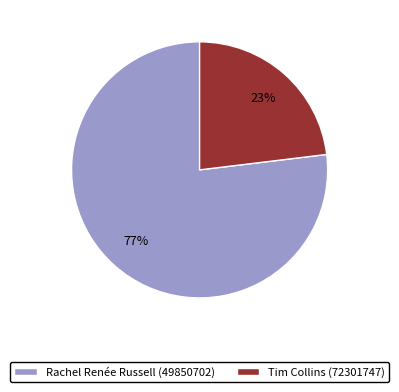

The Tim Collins (72301747) slice represents 23% of the pie. True or false?

True